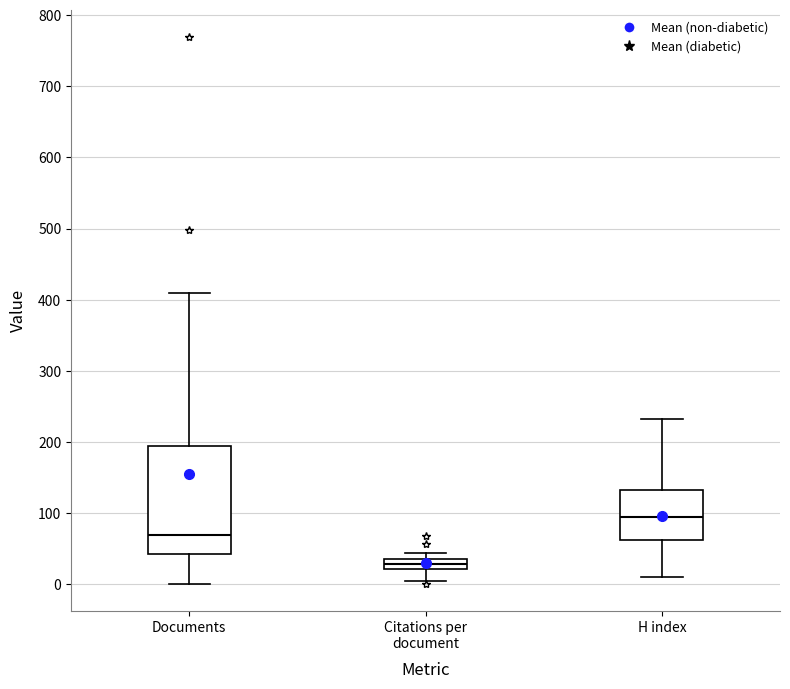

Which box has the lowest median line?

Citations per document